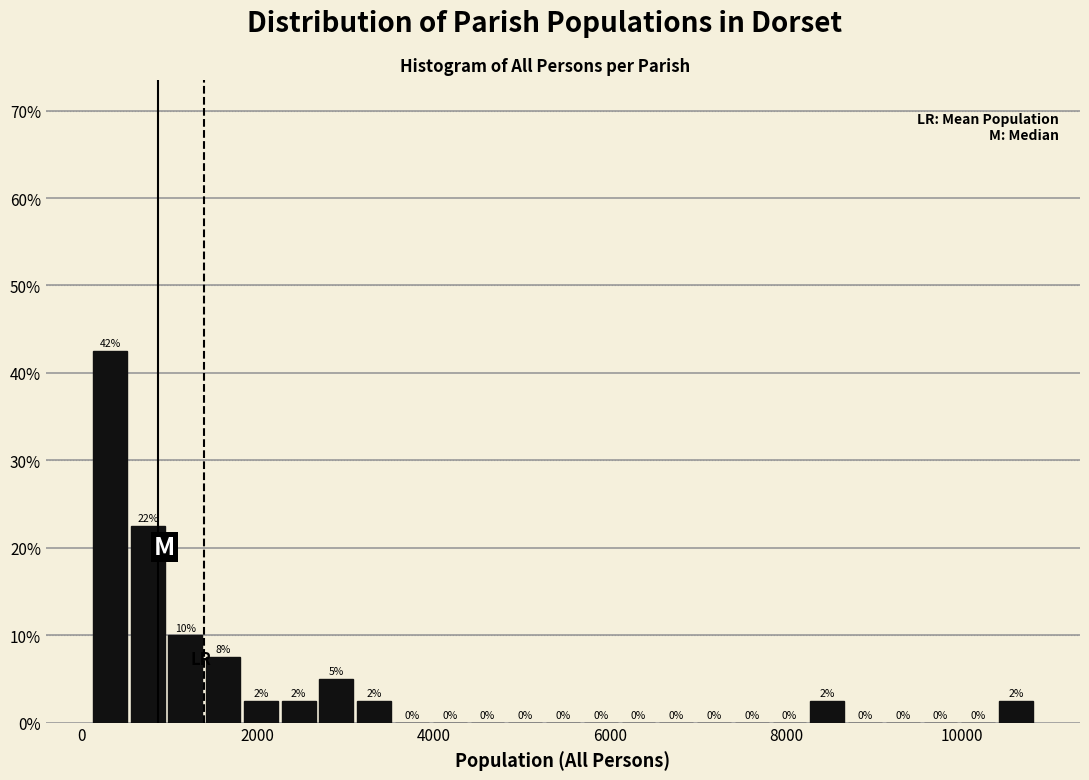

Around what value on the x-axis is the tallest bar? Give the approximate position of its centre, as read against the axis.

400